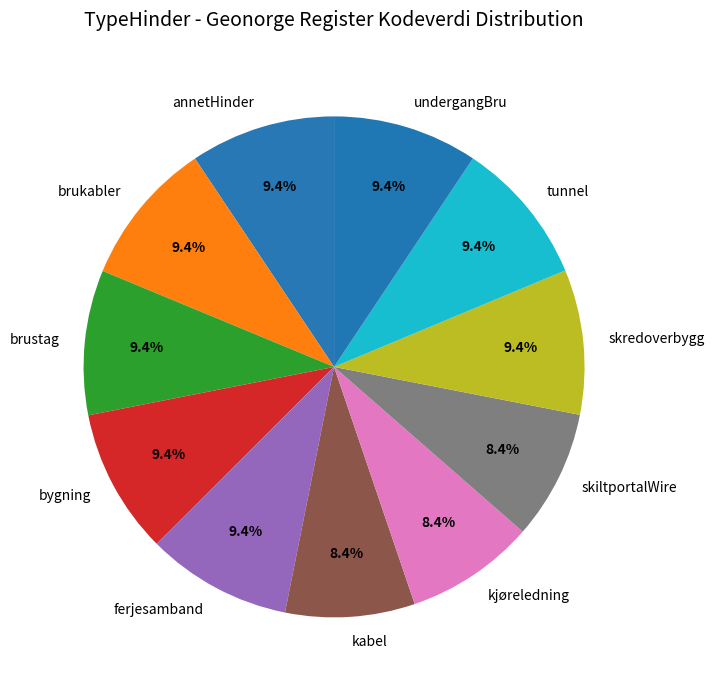

What is the ratio of the value at tunnel to the value at annetHinder?

1.0